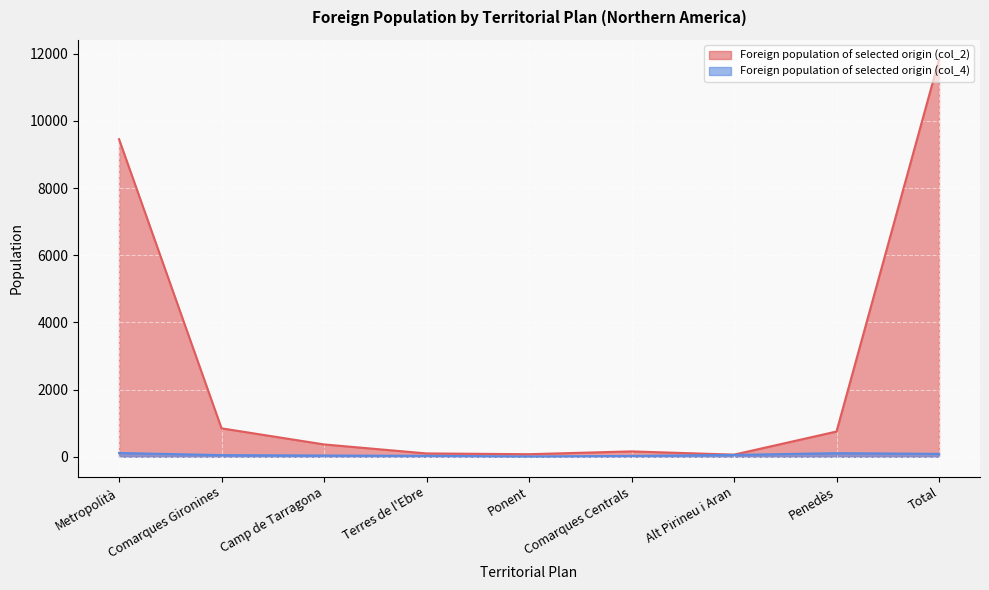

Reading left to right, extract all data points from this chart.

Foreign population of selected origin (col_2): Metropolità=9453	Comarques Gironines=847	Camp de Tarragona=368	Terres de l'Ebre=100	Ponent=77	Comarques Centrals=161	Alt Pirineu i Aran=64	Penedès=752	Total=11822
Foreign population of selected origin (col_4): Metropolità=113	Comarques Gironines=50	Camp de Tarragona=38	Terres de l'Ebre=29	Ponent=10	Comarques Centrals=26	Alt Pirineu i Aran=56	Penedès=108	Total=87